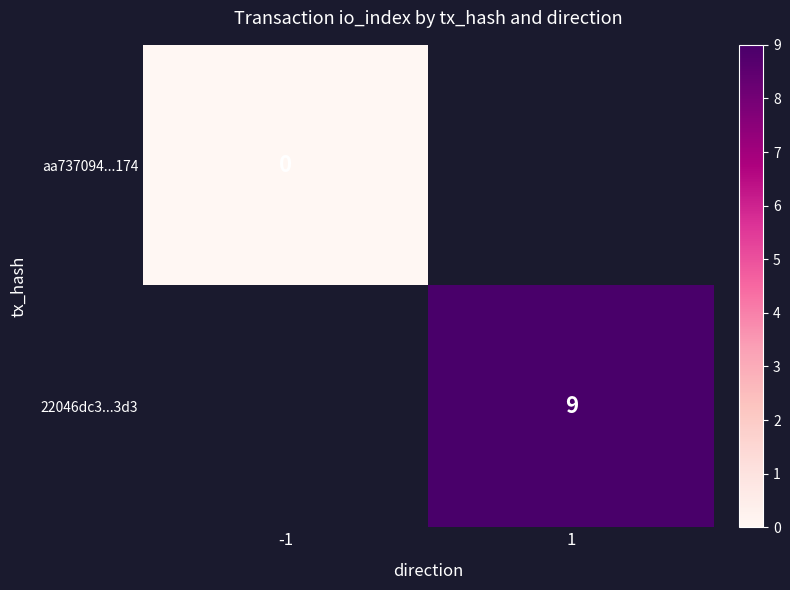

True or false: 22046dc3...3d3 has a value of 14 at 1.

False